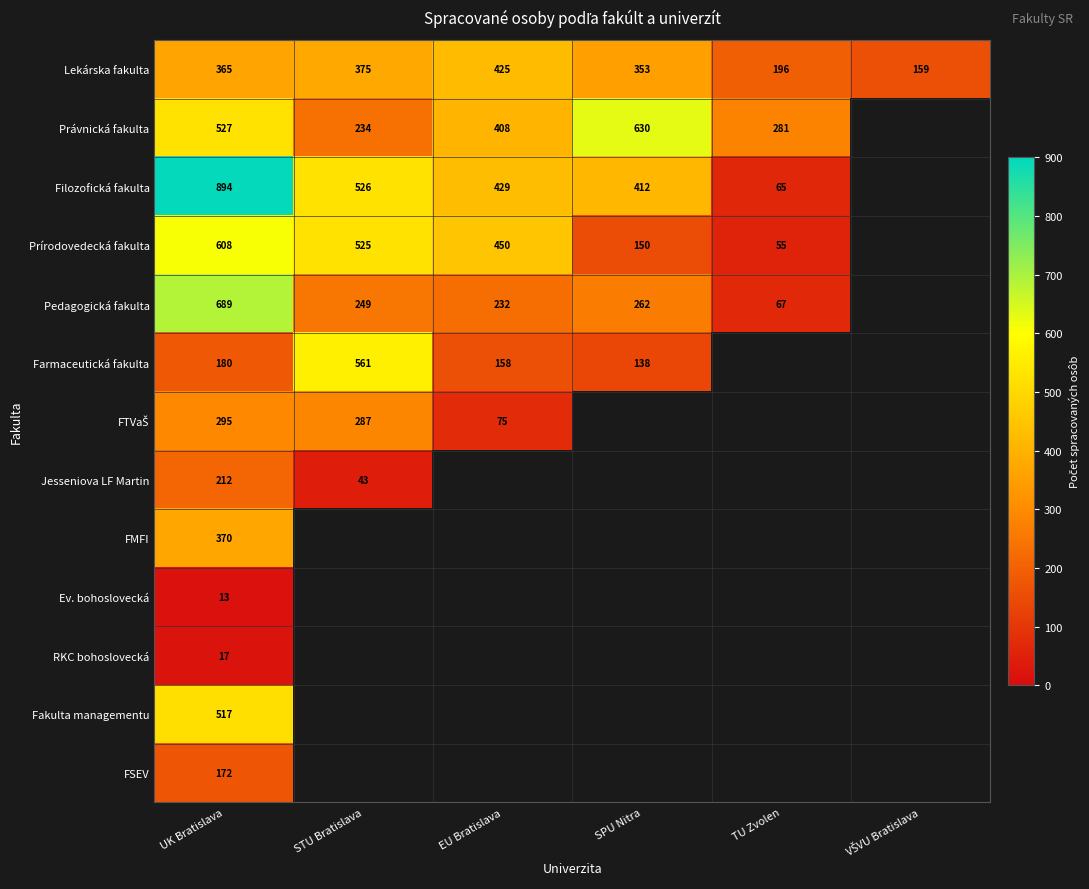

The Fakulta managementu series shows 517 at UK Bratislava. True or false?

True